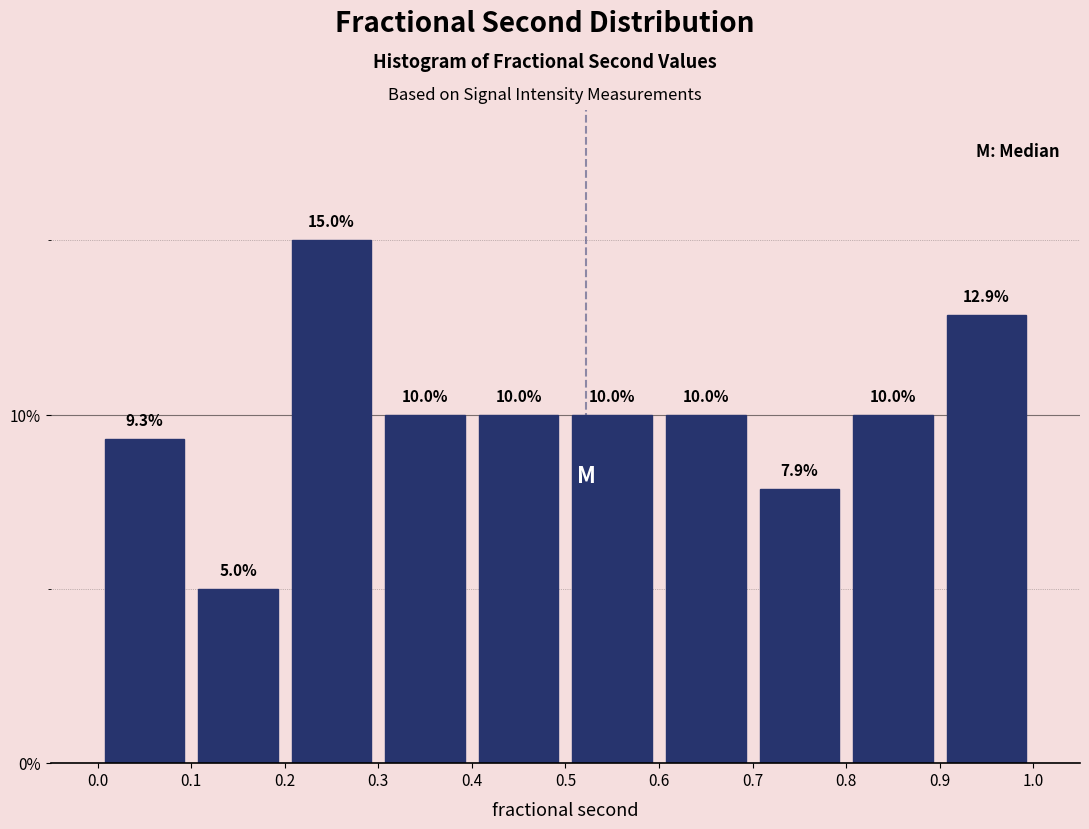

Which range on the x-axis has the tallest bar?

0.2 to 0.3